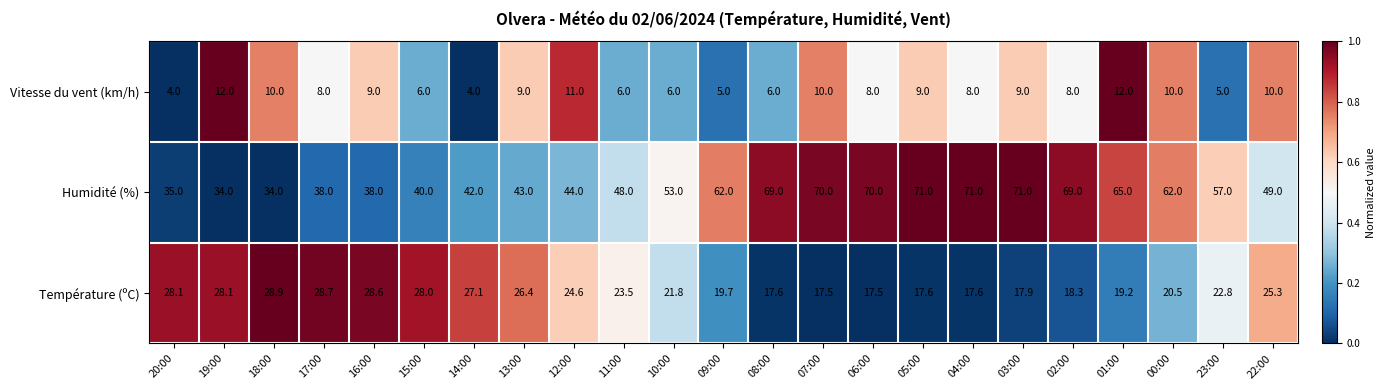

At 19:00, list the series in order from smallest to largest.

Vitesse du vent (km/h), Température (ºC), Humidité (%)